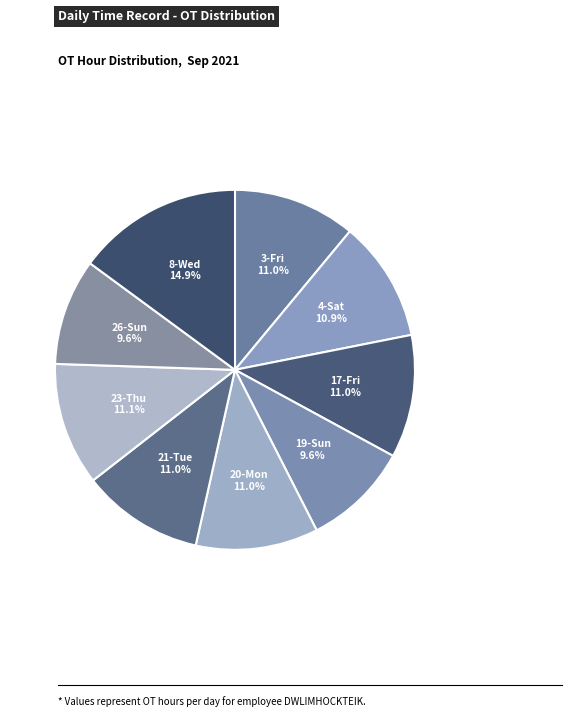

Count the number of slices in the pie.

9